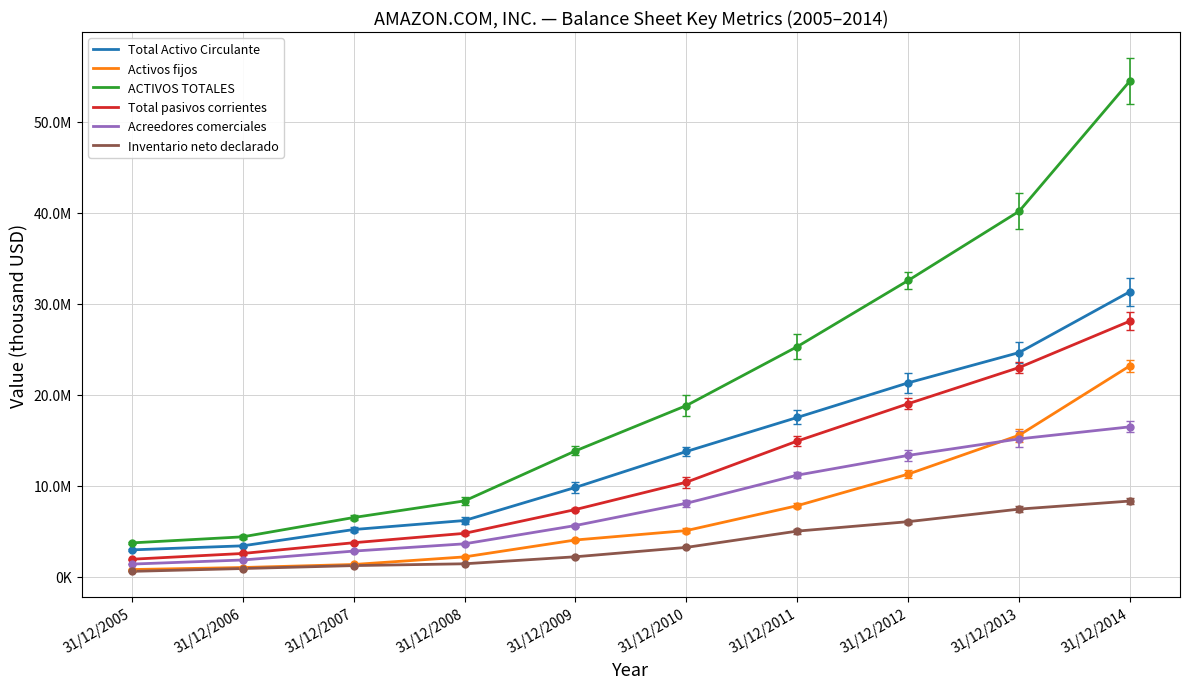

Rank the series by their maximum value, from highest to lowest.

ACTIVOS TOTALES, Total Activo Circulante, Total pasivos corrientes, Activos fijos, Acreedores comerciales, Inventario neto declarado